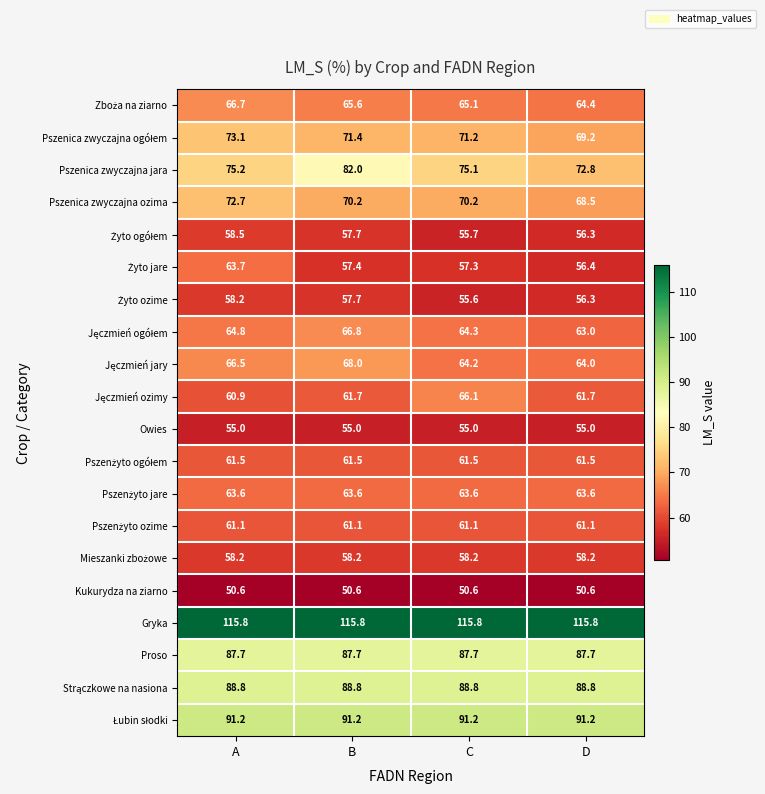

Read the Pszenica zwyczajna ozima value at B.

70.2